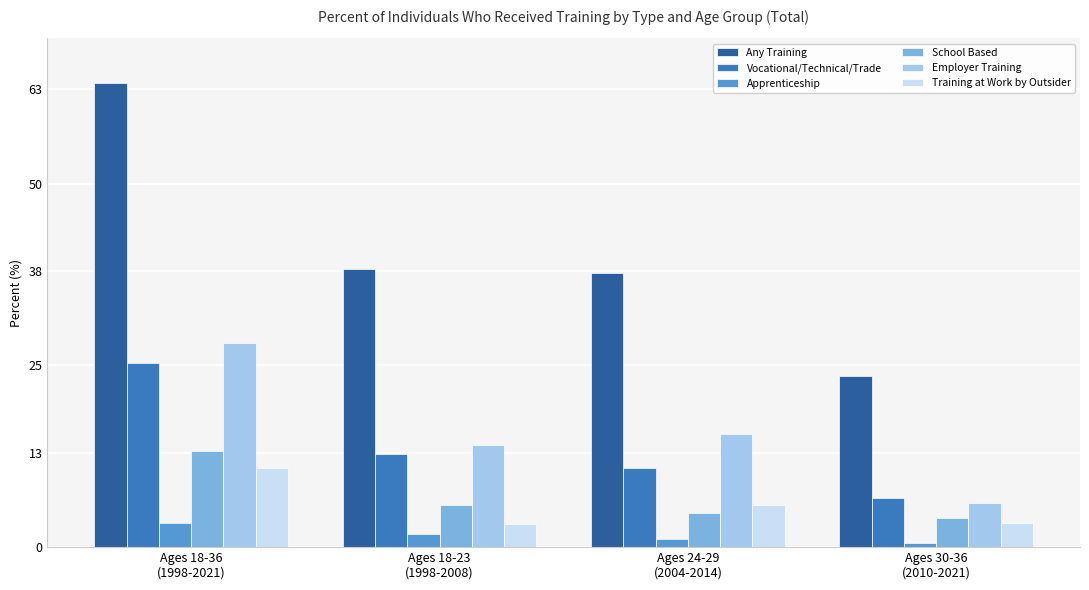

Is it true that Training at Work by Outsider equals 3.4 at Ages 30-36
(2010-2021)?

True